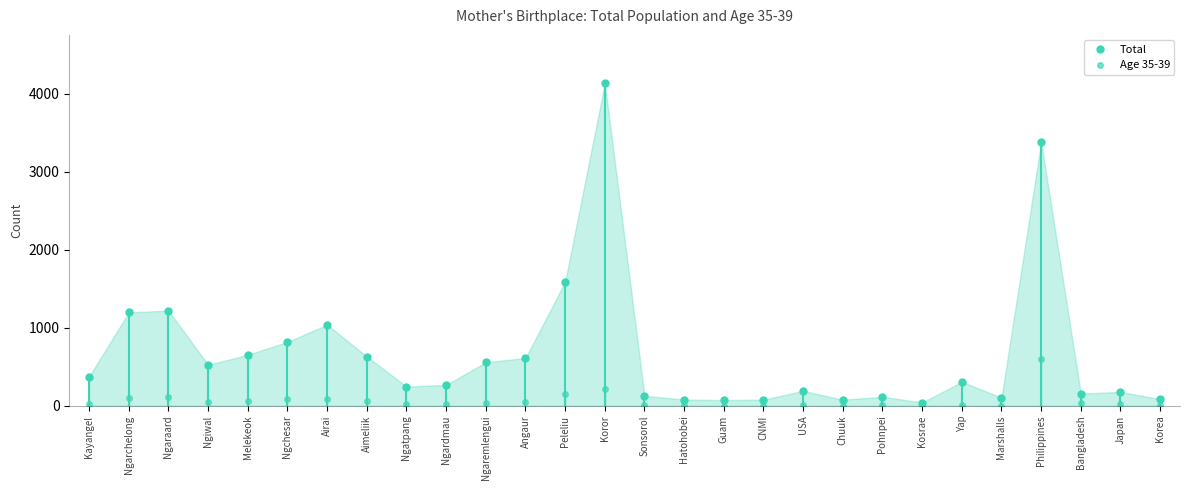

What are all the series names shown in the legend?

Total, Age 35-39